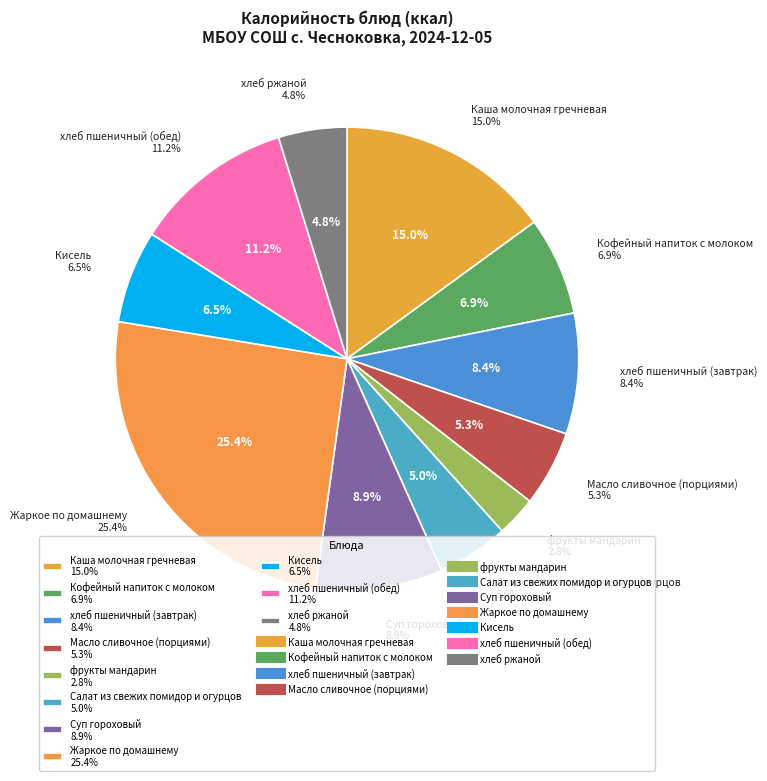

How many slices are in this pie chart?

11